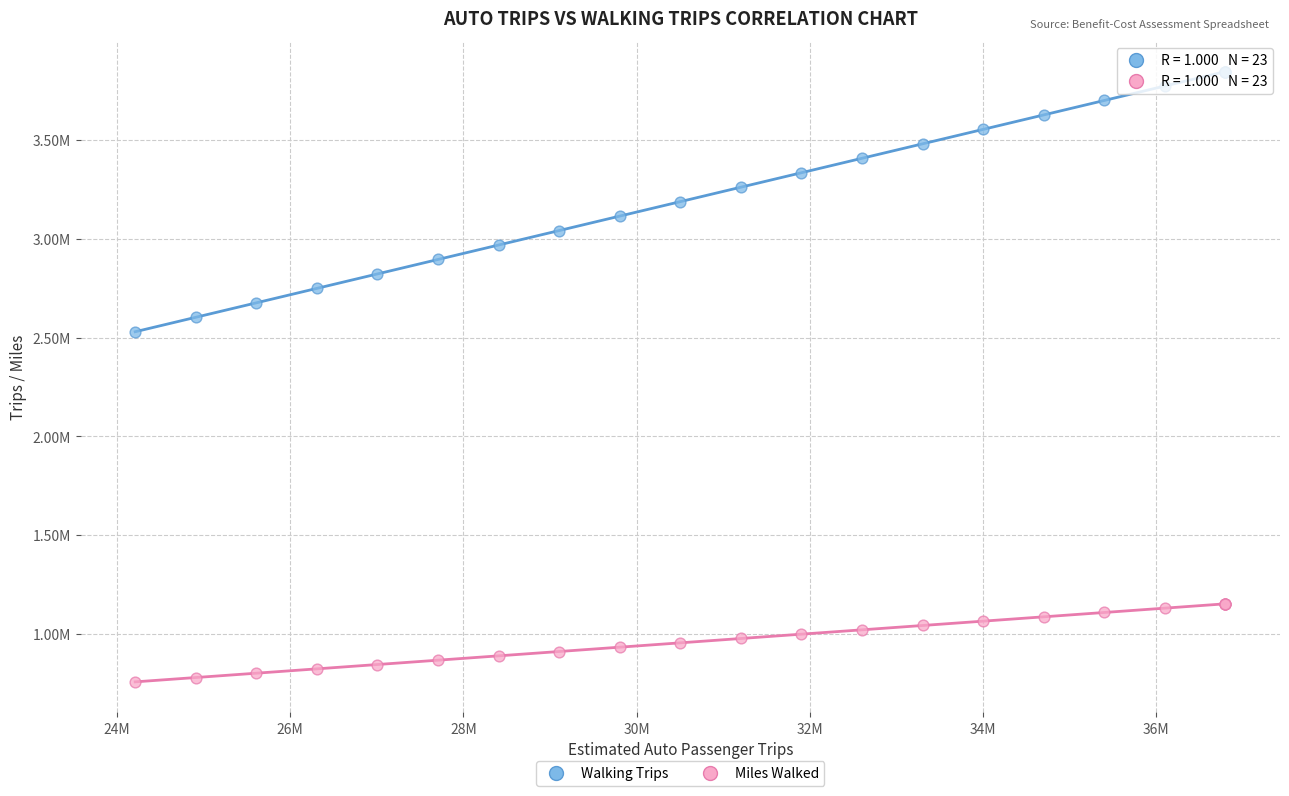

What are all the series names shown in the legend?

Walking Trips, Miles Walked